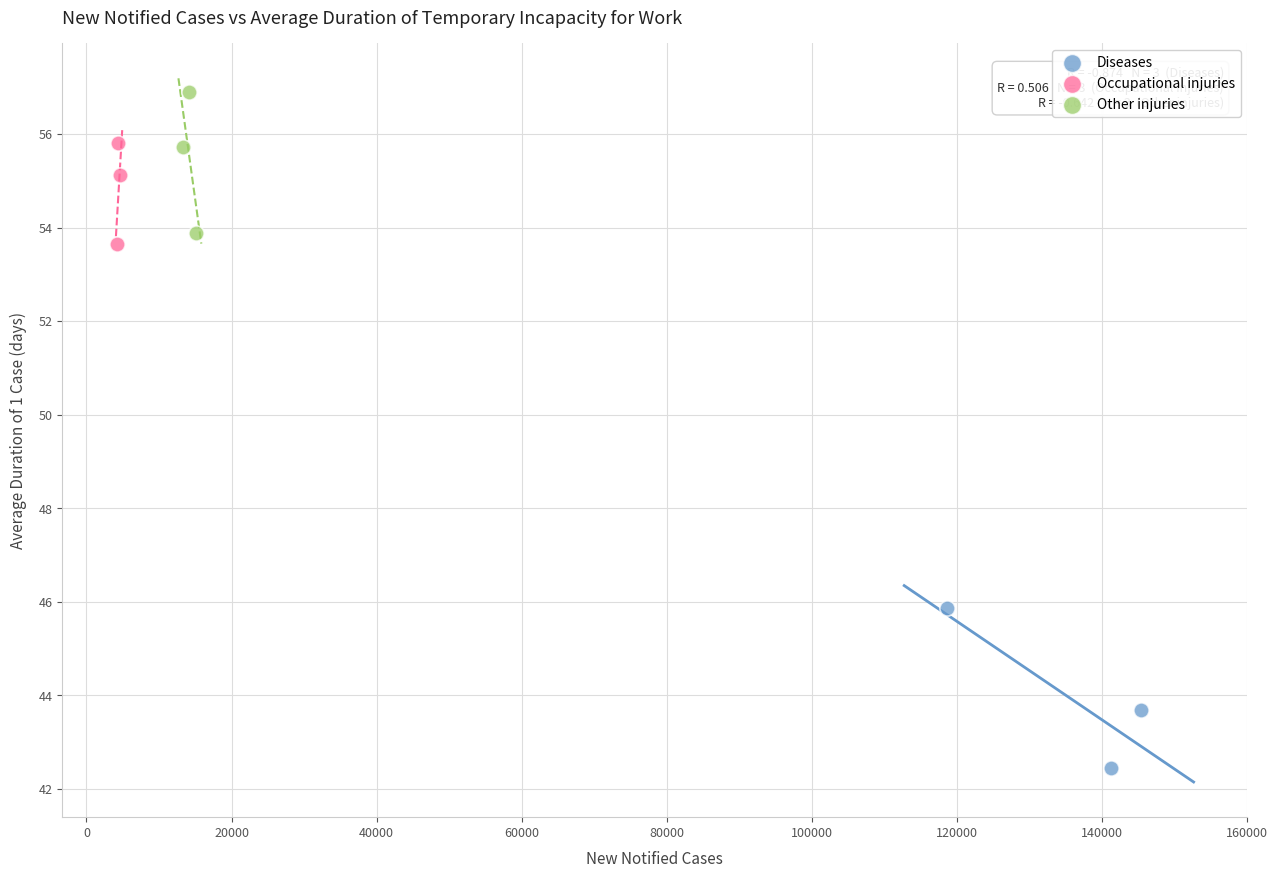

What are all the series names shown in the legend?

Diseases, Occupational injuries, Other injuries